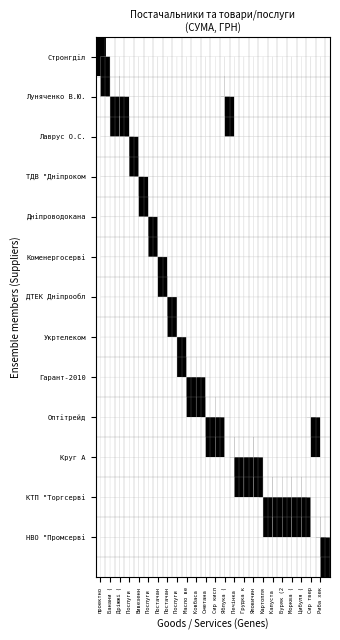

The value of ДТЕК Дніпрообл at Послуги is 0. True or false?

True